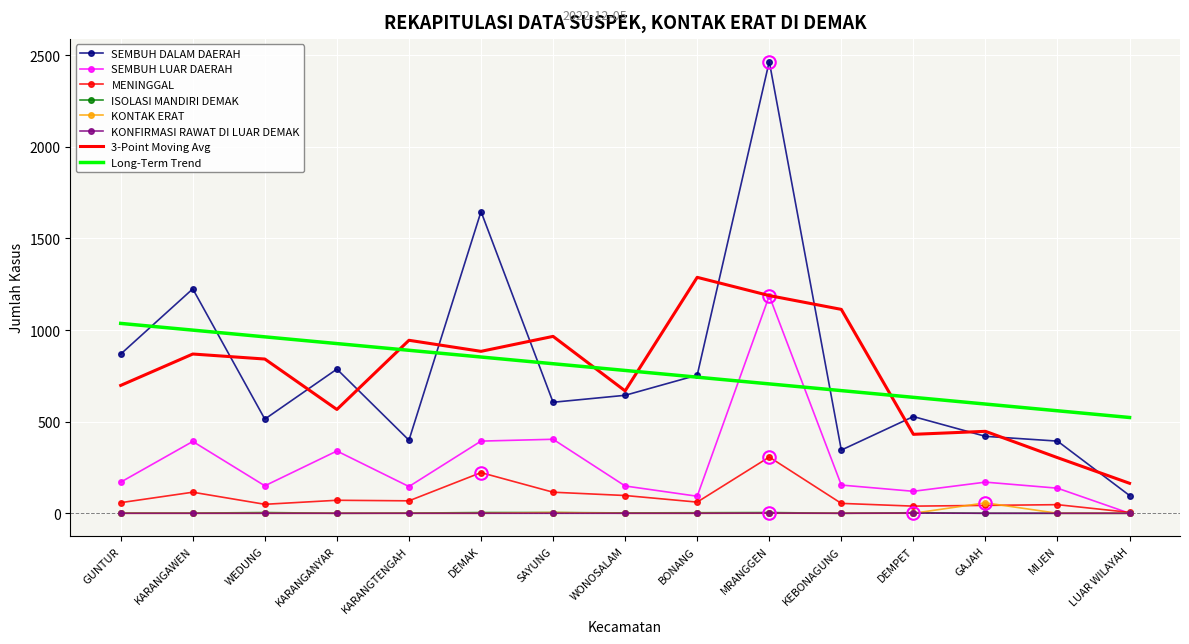

At which category is the sum across all series the highest?

MRANGGEN